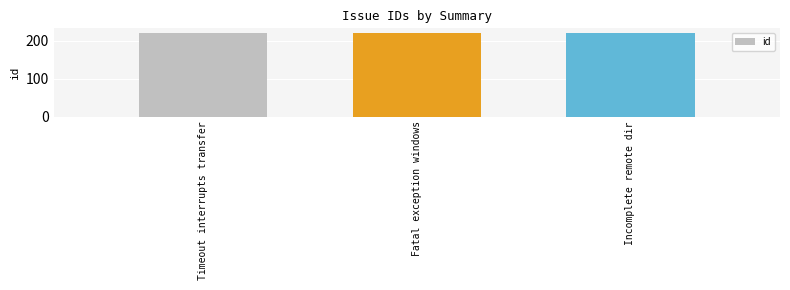

Reading right to left, what are all the values shown in this chart?

222	221	220